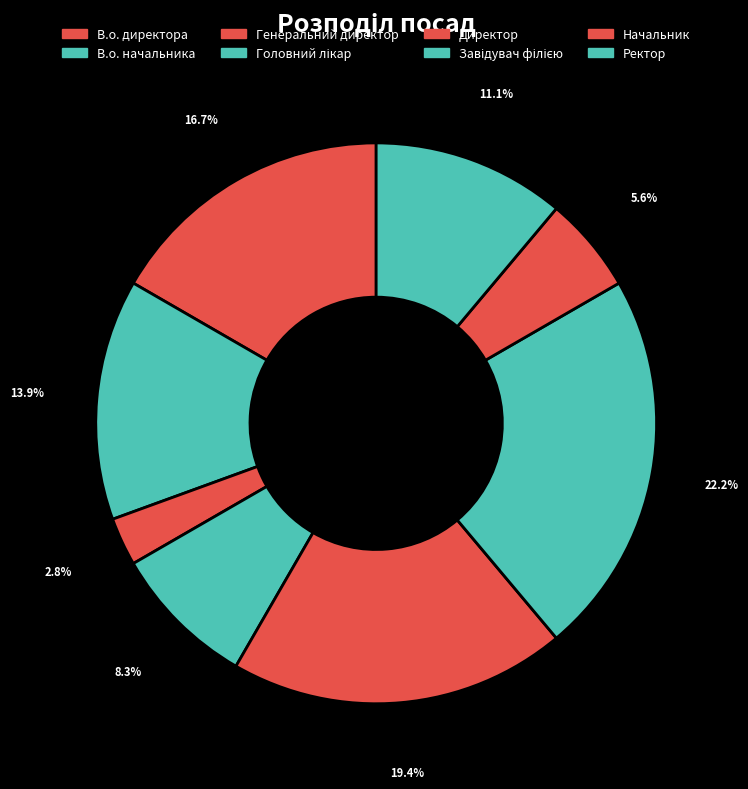

What portion of the pie excludes Начальник?

94.4%